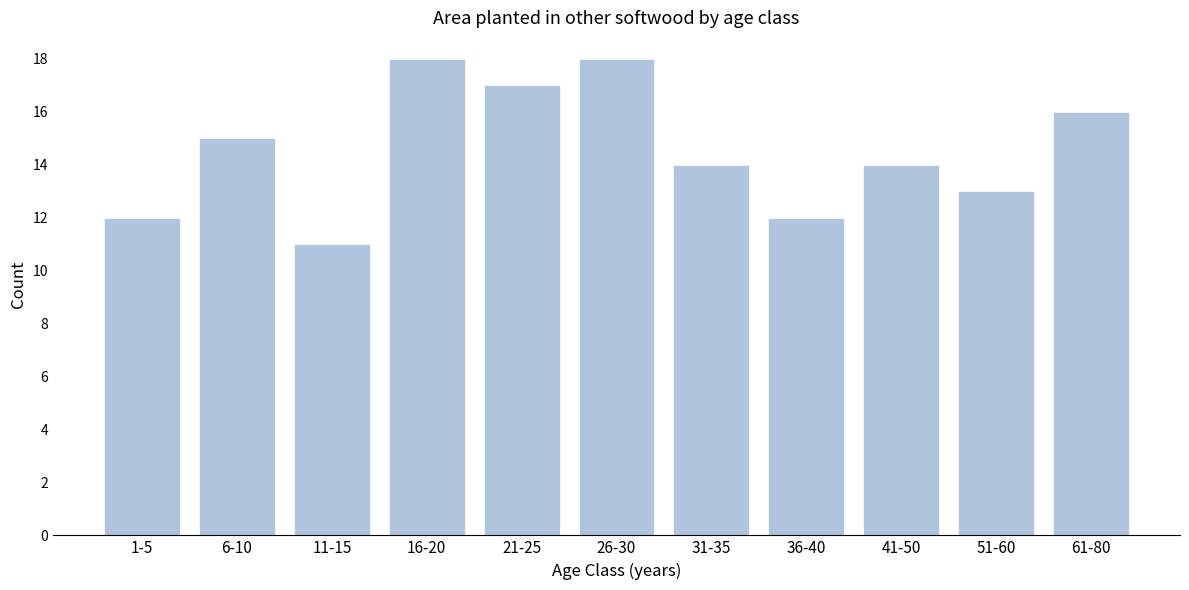

Reading left to right, extract all data points from this chart.

1-5=12	6-10=15	11-15=11	16-20=18	21-25=17	26-30=18	31-35=14	36-40=12	41-50=14	51-60=13	61-80=16